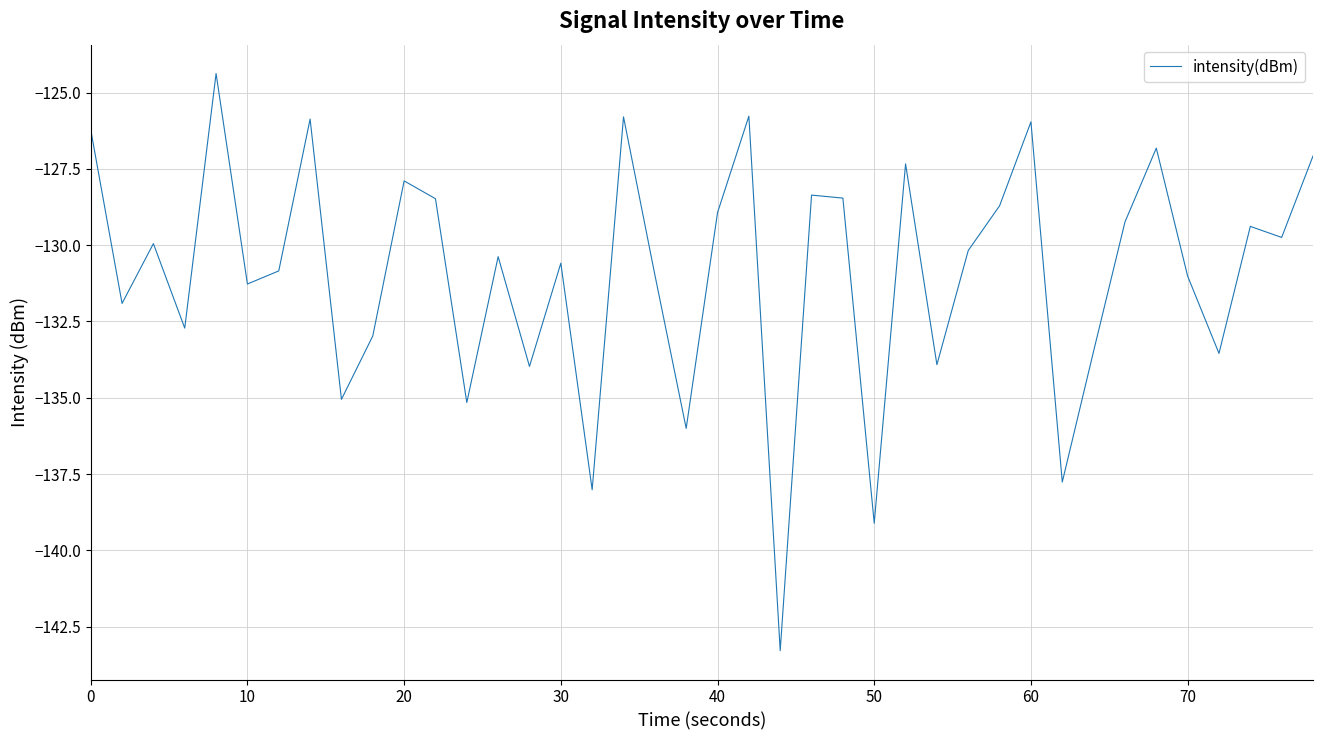

What is the difference between the maximum and minimum values?

18.9